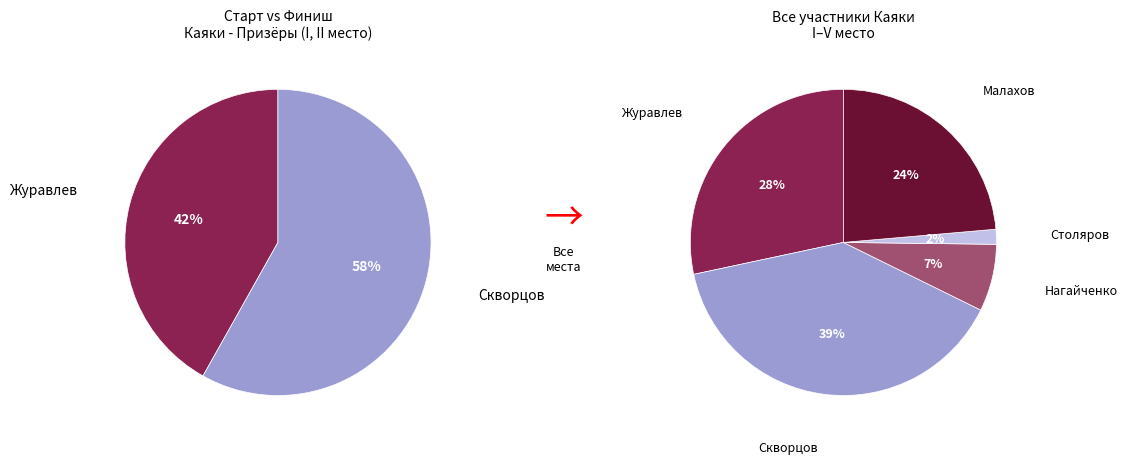

How many slices are in this pie chart?

5